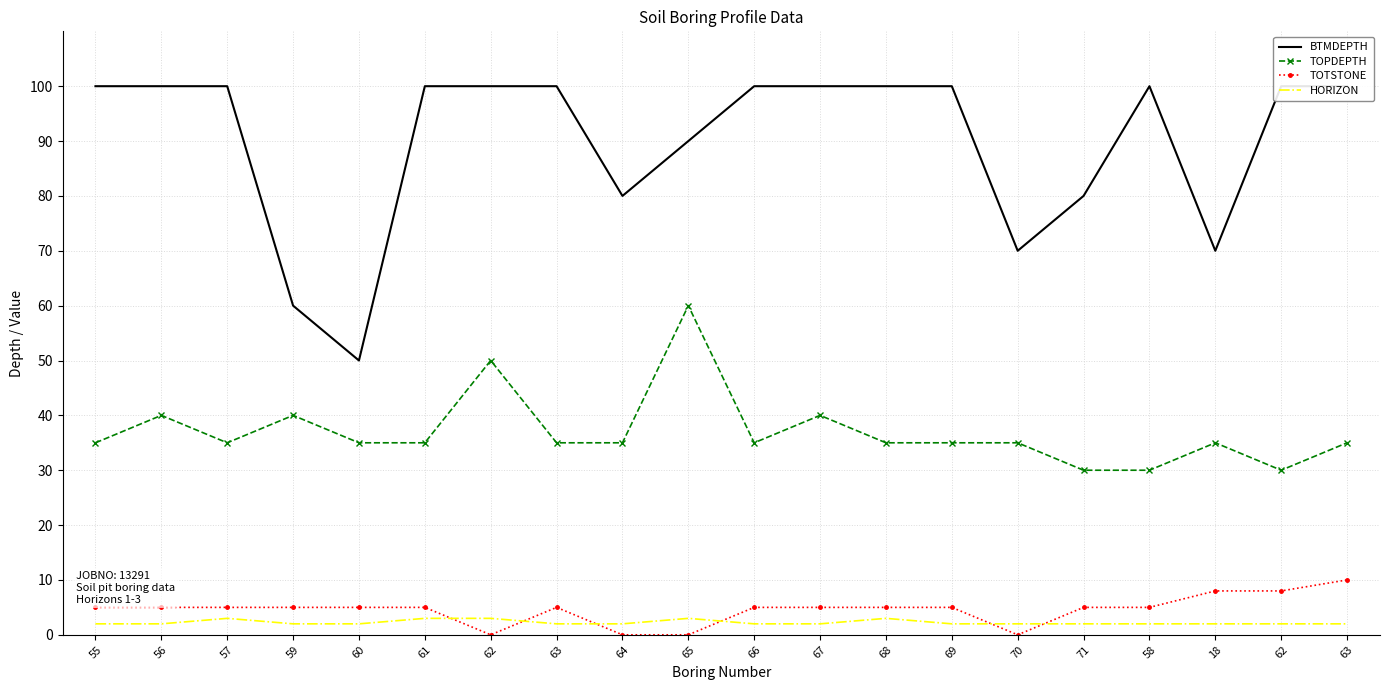

How many values in the TOPDEPTH series are below 35?

3